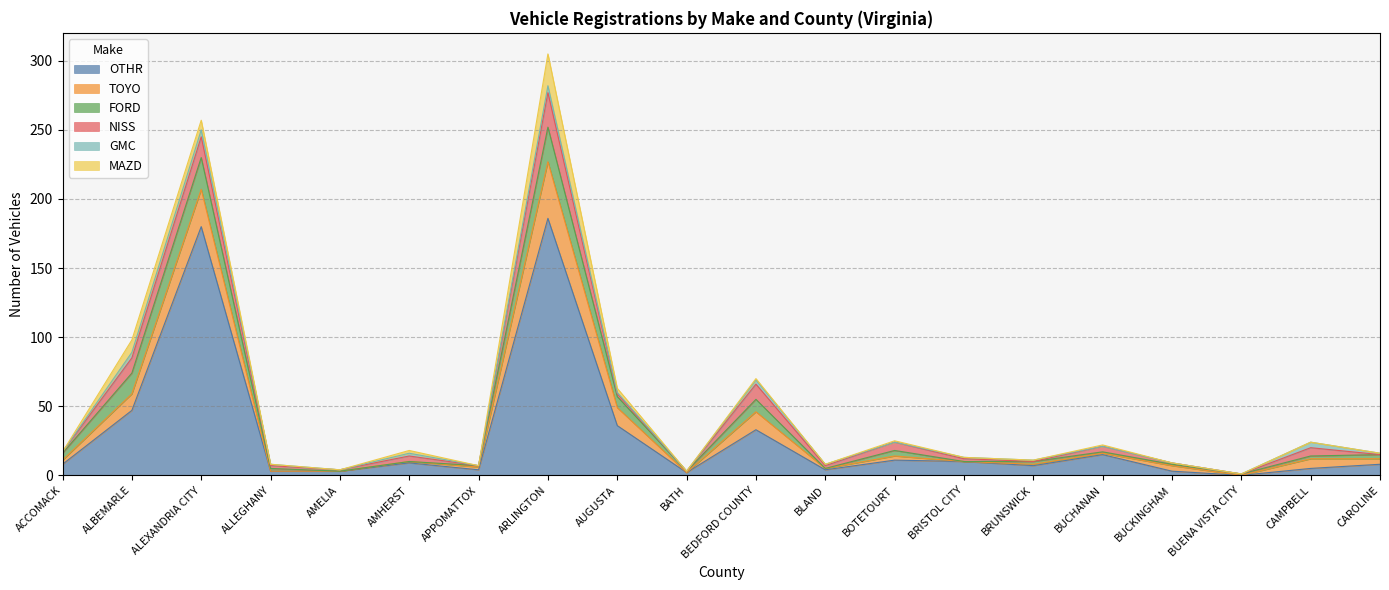

List the series in order of their peak value, lowest first.

GMC, MAZD, FORD, NISS, TOYO, OTHR